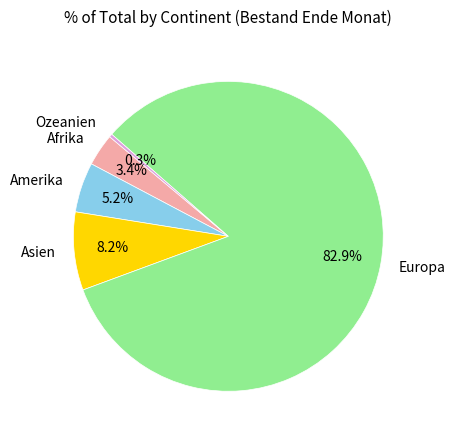

What percentage is NOT represented by Afrika?

96.6%